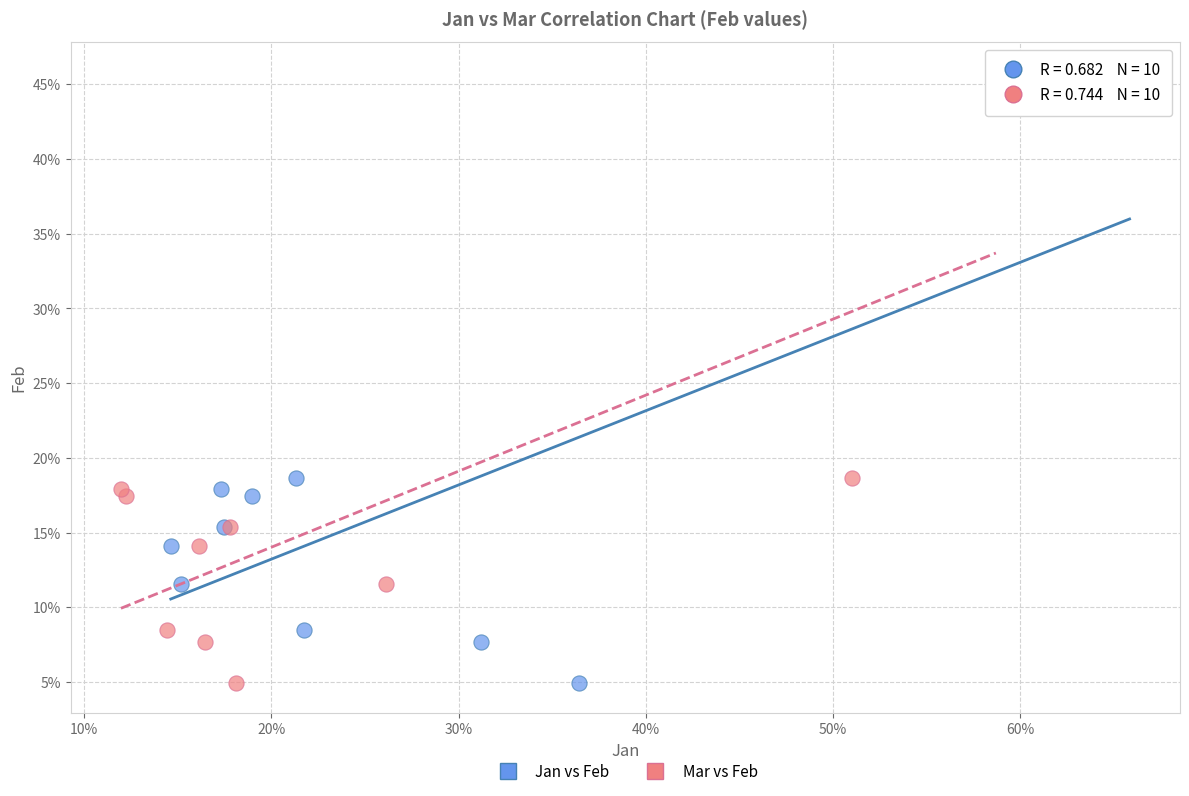

What are all the series names shown in the legend?

Jan vs Feb, Mar vs Feb